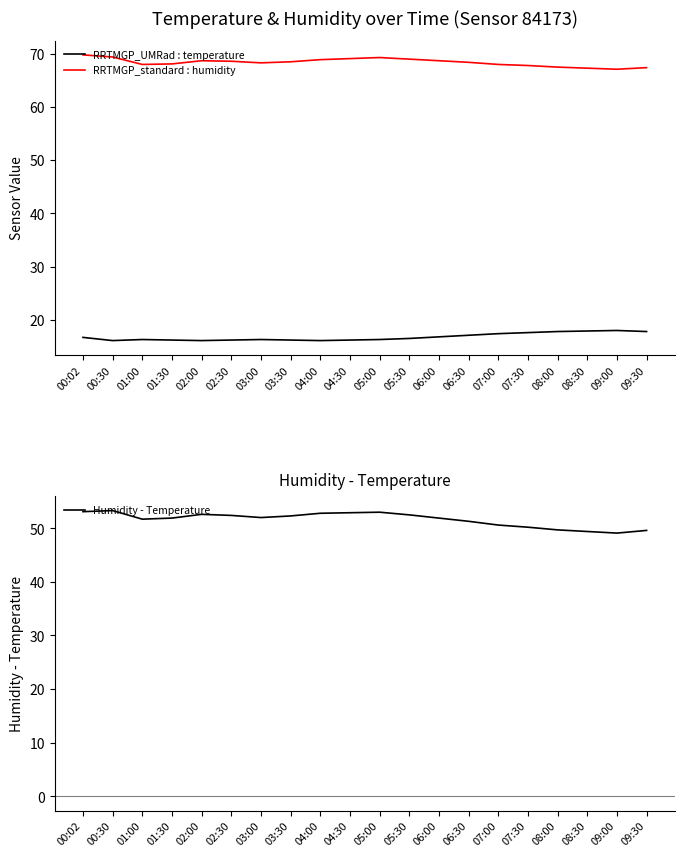

True or false: RRTMGP_UMRad : temperature and Humidity - Temperature intersect in this chart.

False